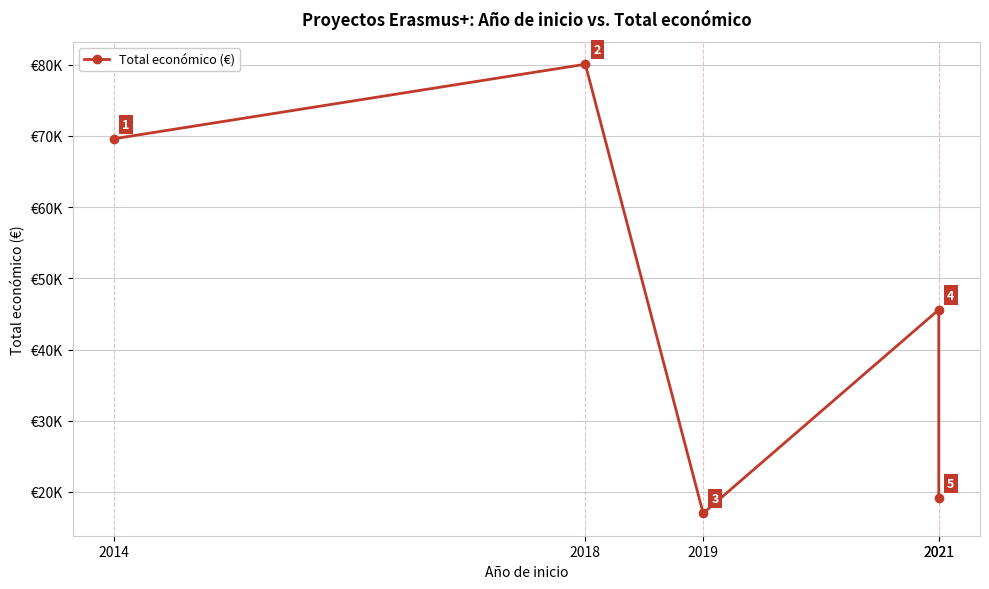

What is the value of the 4th point from the left?

45592